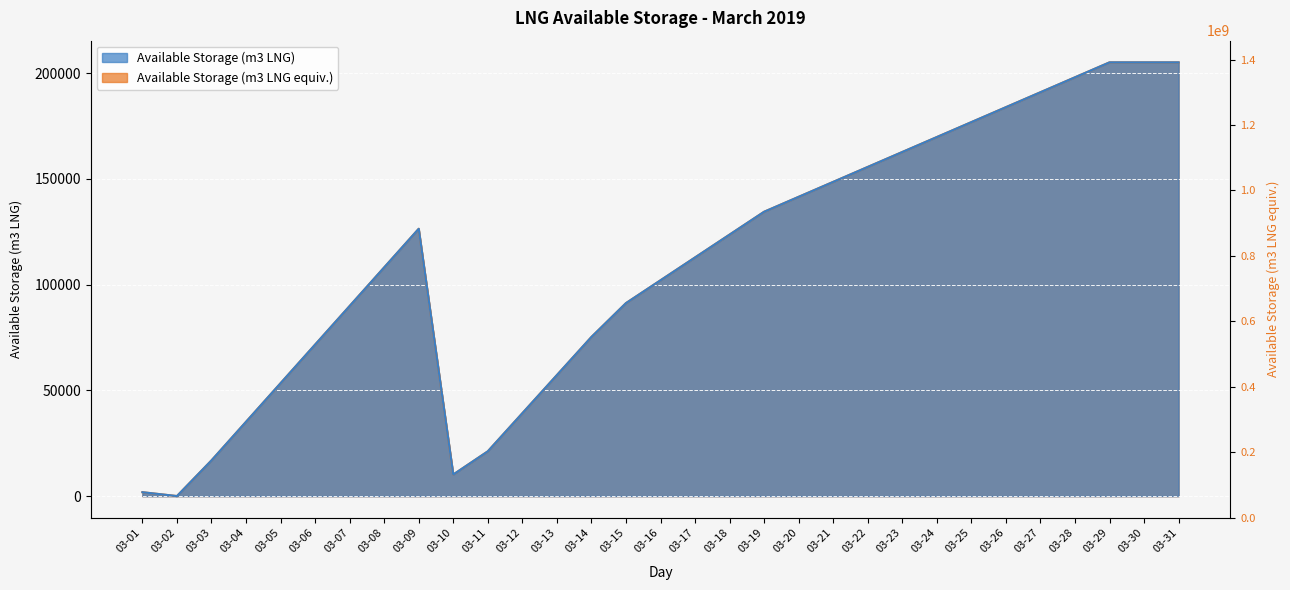

Is it true that Available Storage (m3 LNG) equals 29536.1 at 03-11?

False